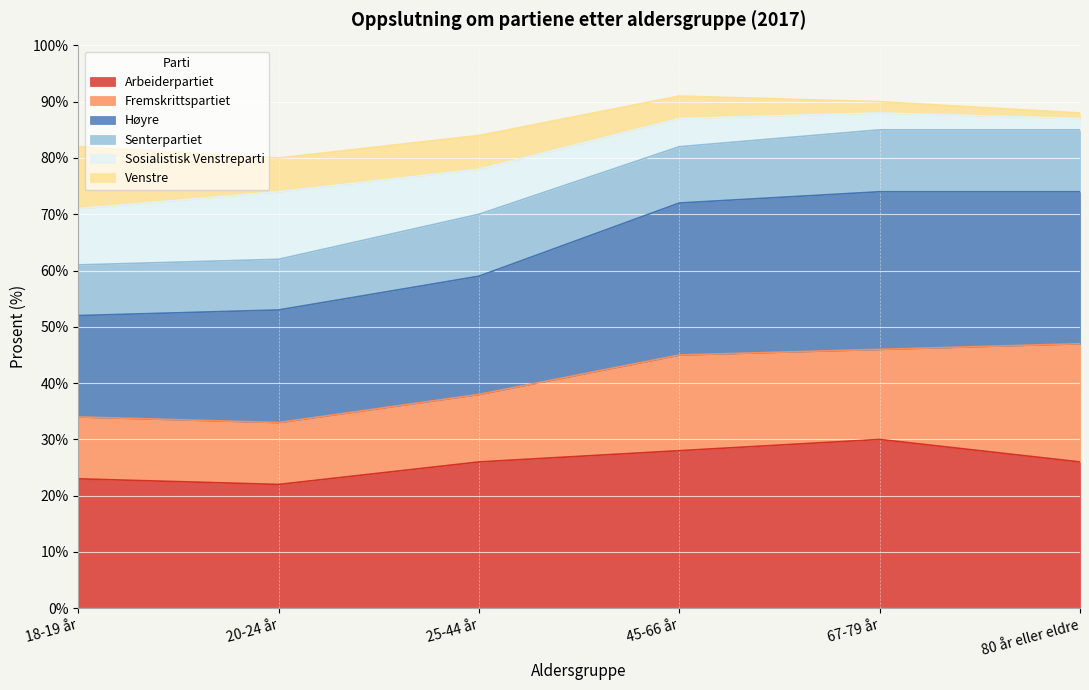

How many categories are shown in the chart?

6